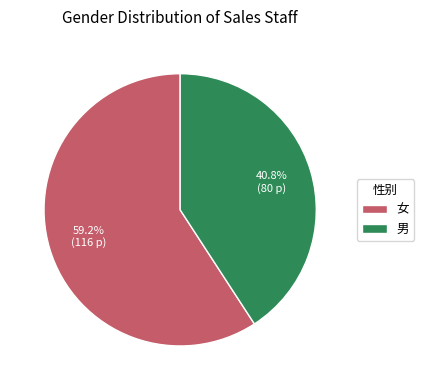

To the nearest percent, what is the difference between the 女 and 男 slice percentages?

18%